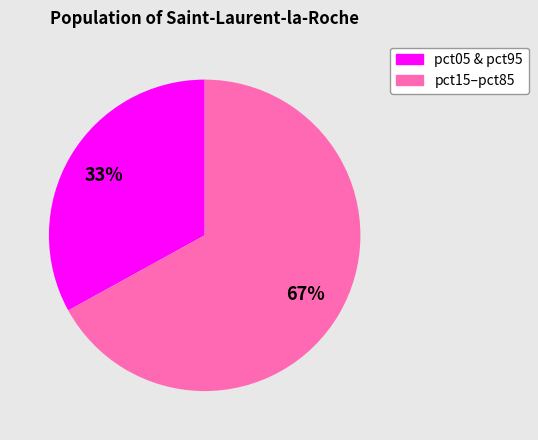

Does any single category account for the majority?

Yes